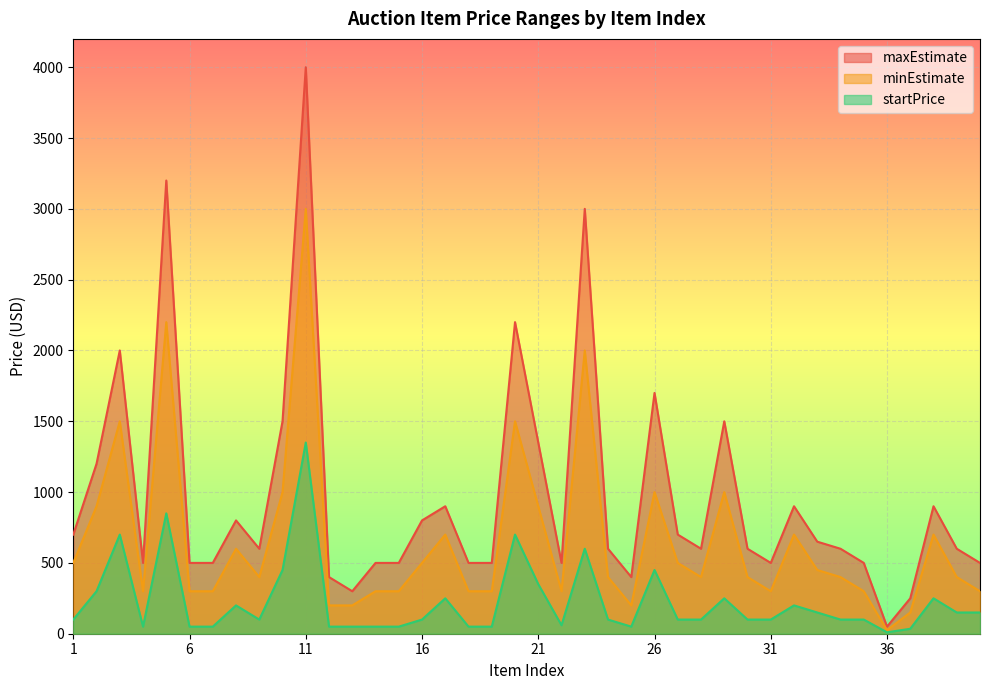

Reading right to left, what are all the values shown in this chart?

maxEstimate: 500	600	900	250	50	500	600	650	900	500	600	1500	600	700	1700	400	600	3000	500	1350	2200	500	500	900	800	500	500	300	400	4000	1500	600	800	500	500	3200	500	2000	1200	700
minEstimate: 300	400	700	150	25	300	400	450	700	300	400	1000	400	500	1000	200	400	2000	300	900	1500	300	300	700	500	300	300	200	200	3000	1000	400	600	300	300	2200	300	1500	900	500
startPrice: 150	150	250	35	10	100	100	150	200	100	100	250	100	100	450	50	100	600	60	350	700	50	50	250	100	50	50	50	50	1350	450	100	200	50	50	850	50	700	300	100